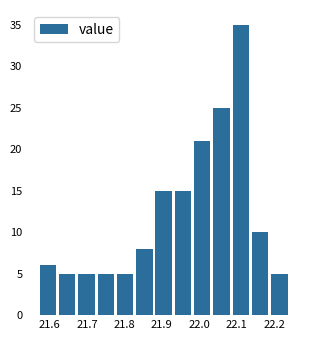

Over which range of the x-axis is the bar tallest?

22.09 to 22.14